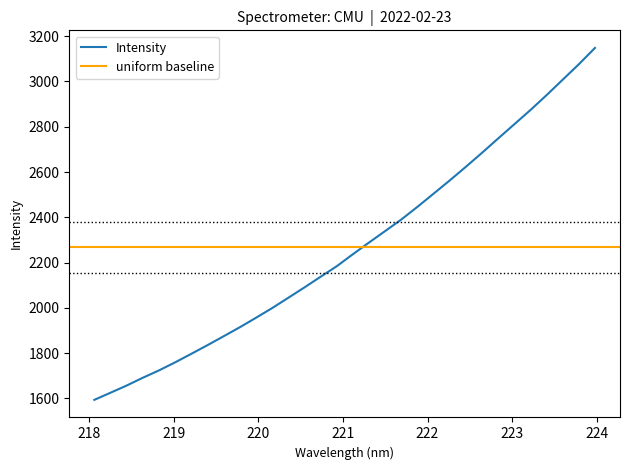

Rank the categories by value from lowest to highest.

218.0596, 218.2508, 218.442, 218.6332, 218.8244, 219.0156, 219.2067, 219.3979, 219.589, 219.7801, 219.9712, 220.1623, 220.3533, 220.5444, 220.7354, 220.9264, 221.1174, 221.3083, 221.4993, 221.6902, 221.8812, 222.0721, 222.263, 222.4538, 222.6447, 222.8355, 223.0264, 223.2172, 223.408, 223.5987, 223.7895, 223.9802